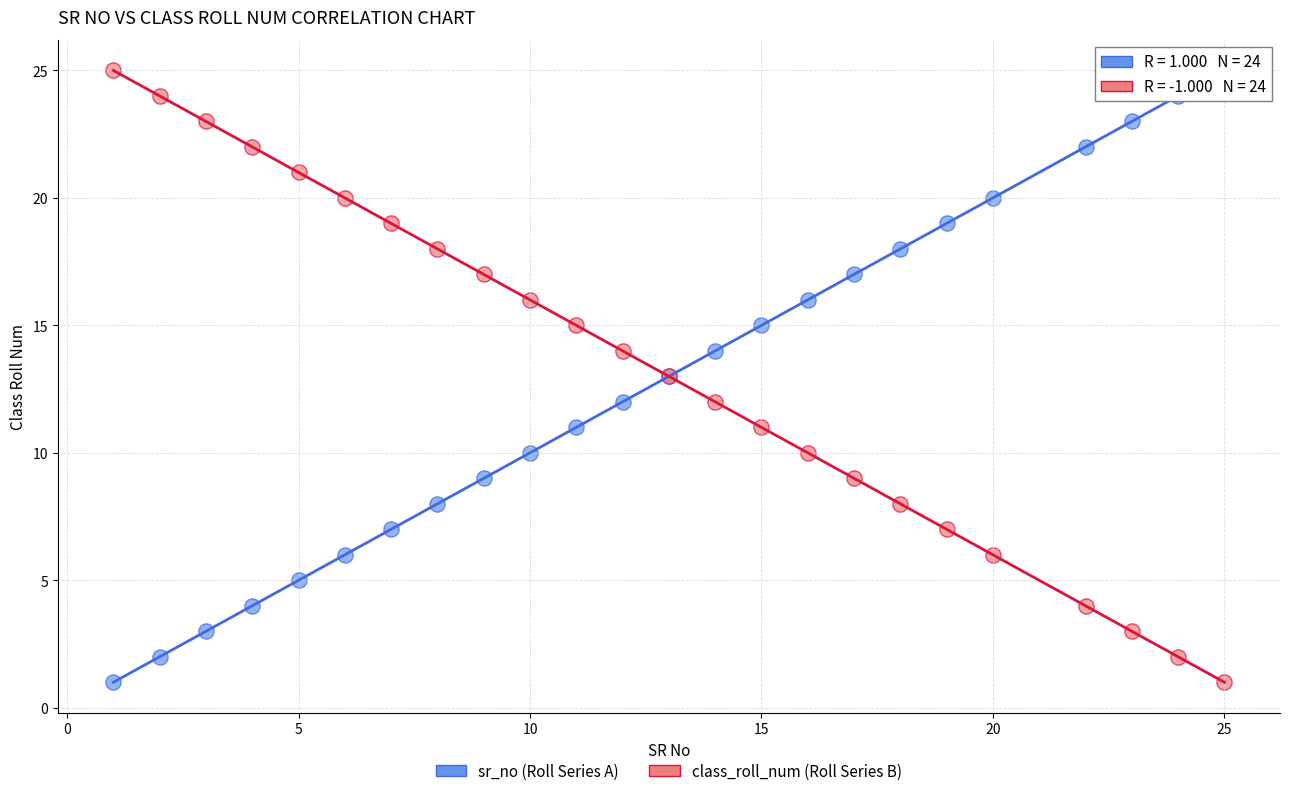

What is the X range (max minus min) for the scatter plot?

24